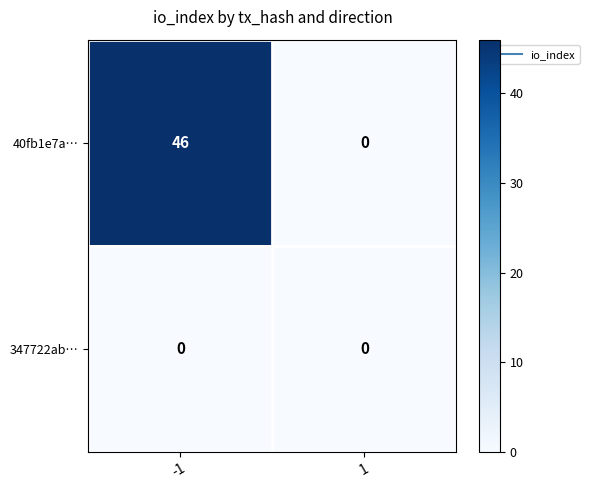

Between -1 and 1, which series saw the biggest shift?

40fb1e7a…